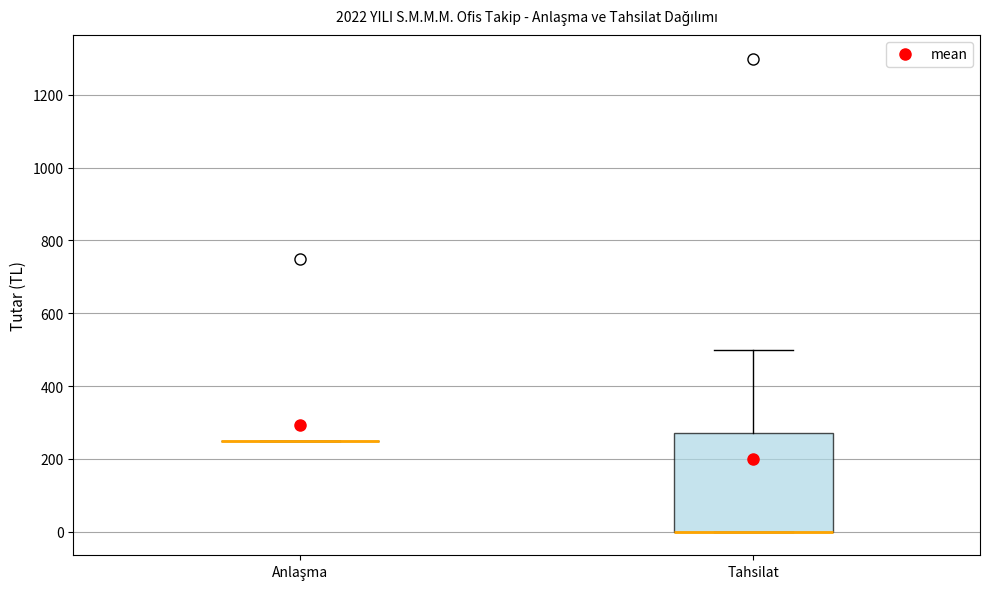

Reading left to right, transcribe this box plot: for each box, give where its median line is, the range the box spans, and where its two whiskers end, as read against the y-axis. The values are not printed on the chart, so give them approximately, as read against the axis.

Anlaşma: box collapsed to a line at 260, whiskers 260 to 260
Tahsilat: median 0 (drawn on the box's lower edge), box 0 to 280, whiskers 0 to 500